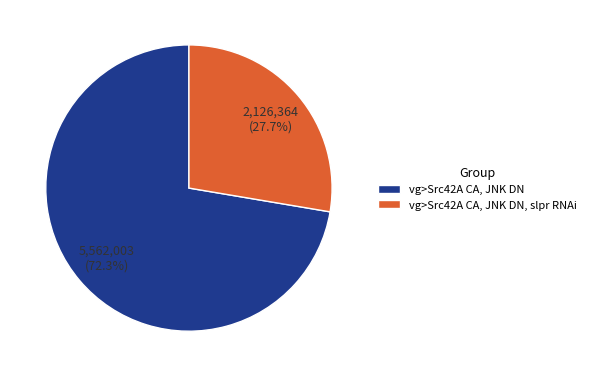

How many slices are in this pie chart?

2